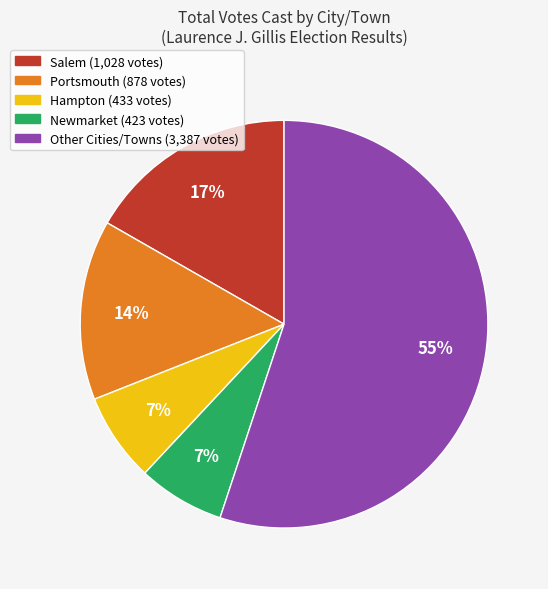

To the nearest percent, what is the average slice percentage?

20%